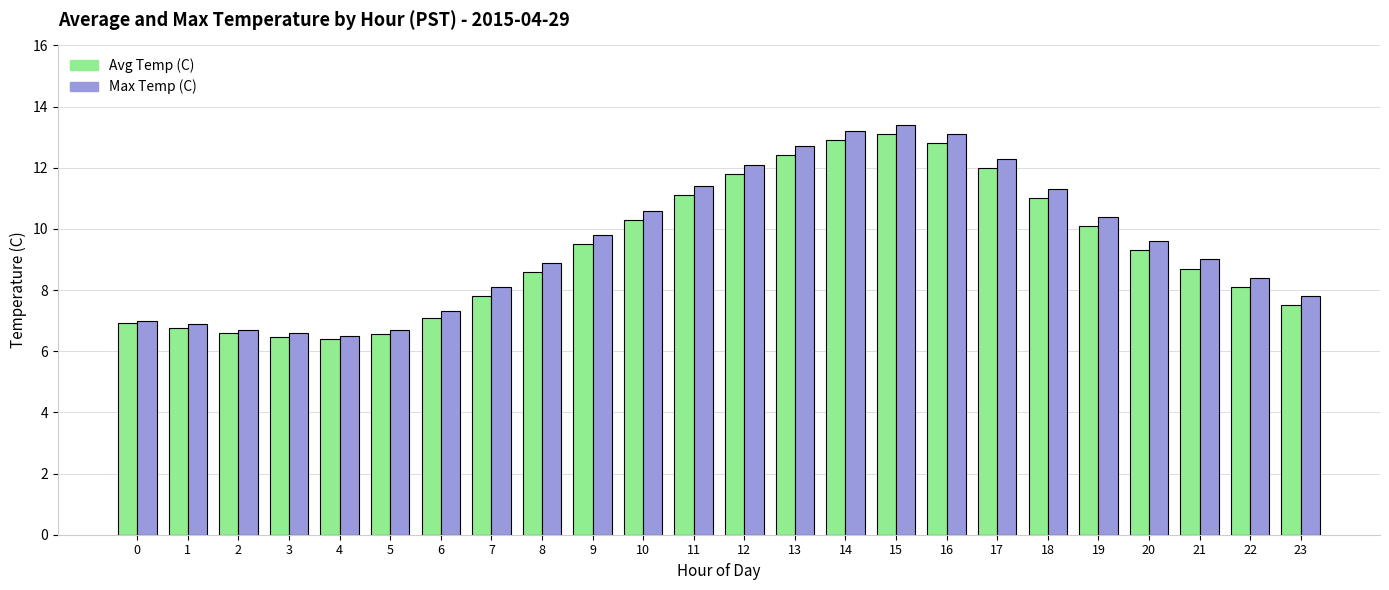

The value of Avg Temp (C) at 23 is 2.7. True or false?

False